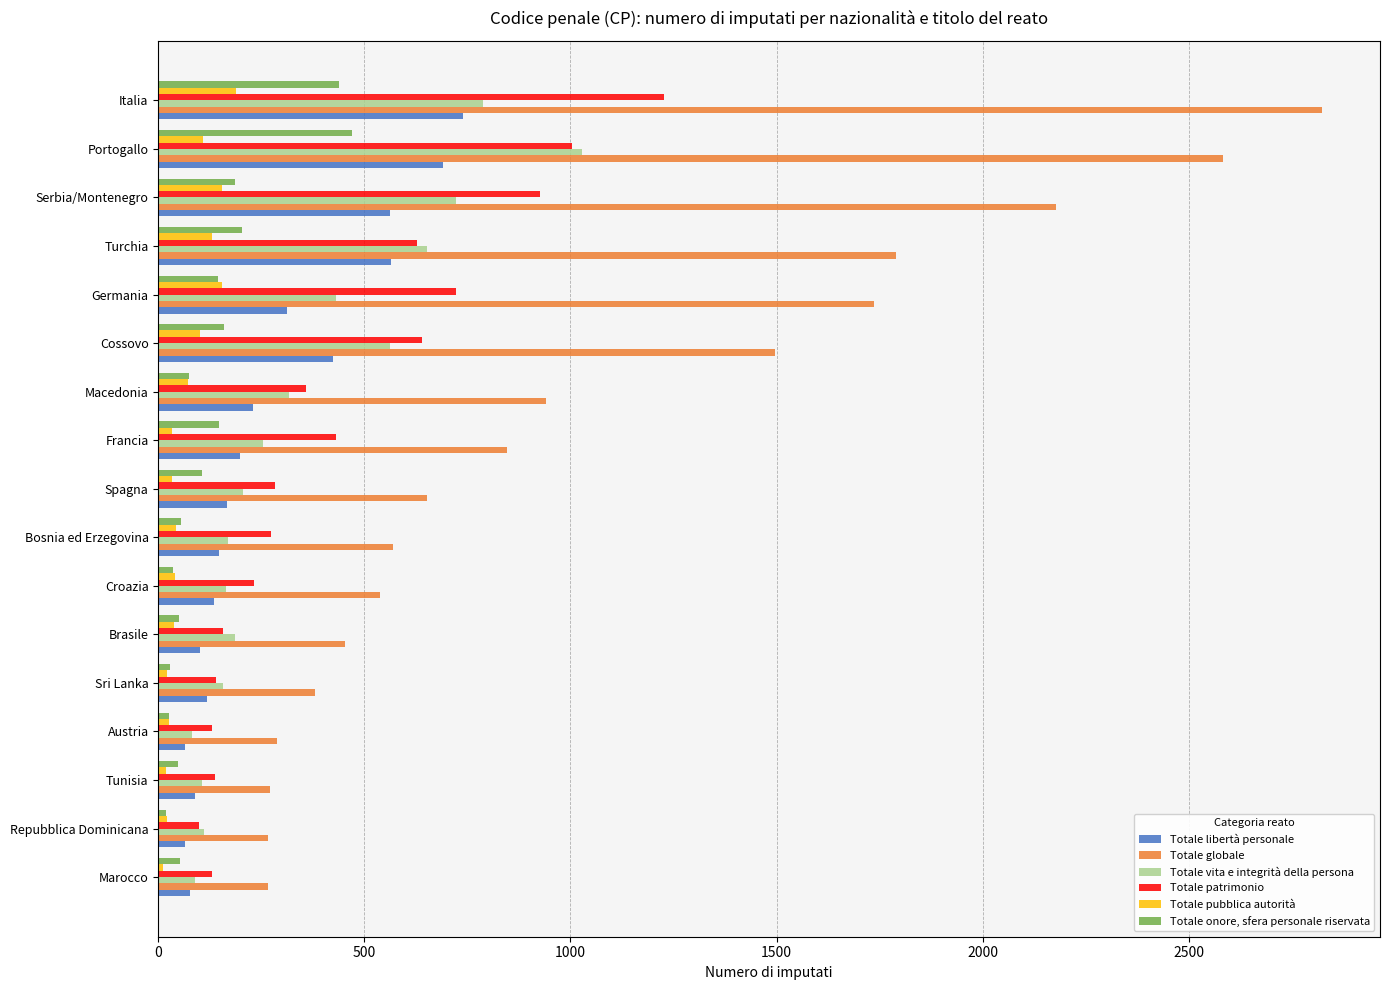

Where is Totale globale nearest to the value 1544?

Cossovo